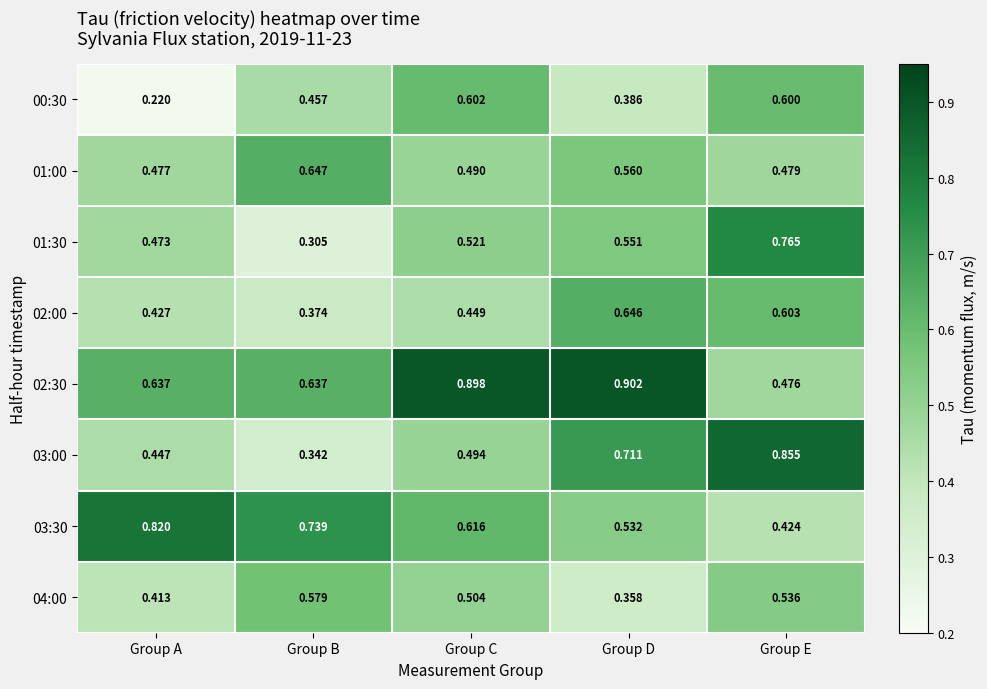

Where is 00:30 nearest to the value 0?

Group A